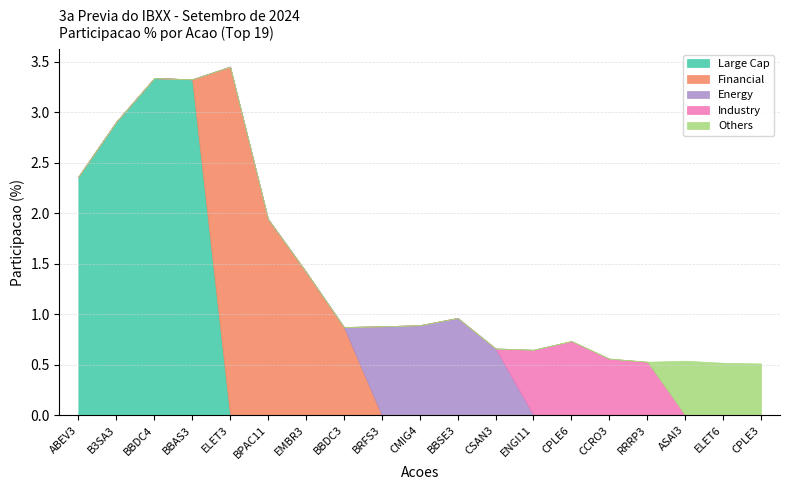

Reading left to right, what are all the values shown in this chart?

2.4	2.9	3.3	3.3	3.5	1.9	1.4	0.9	0.9	0.9	1.0	0.7	0.6	0.7	0.6	0.5	0.5	0.5	0.5